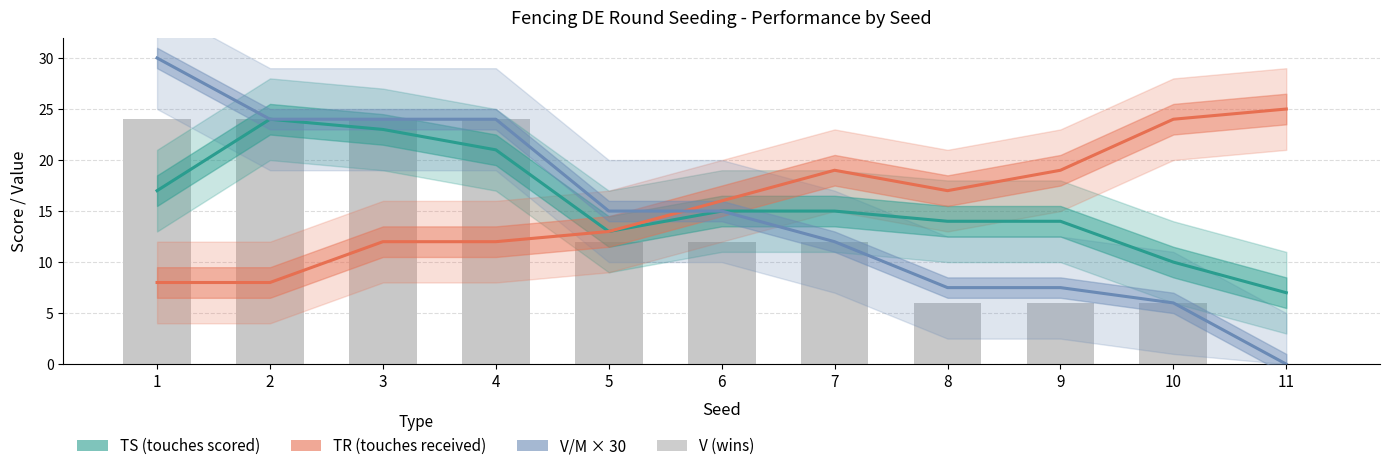

What are all the series names shown in the legend?

TS (touches scored), TR (touches received), V/M × 30, V (wins)